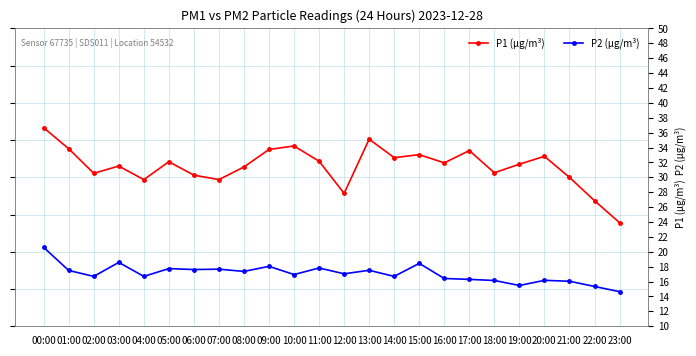

How many interior local valleys does the P1 (µg/m³) series have?

7